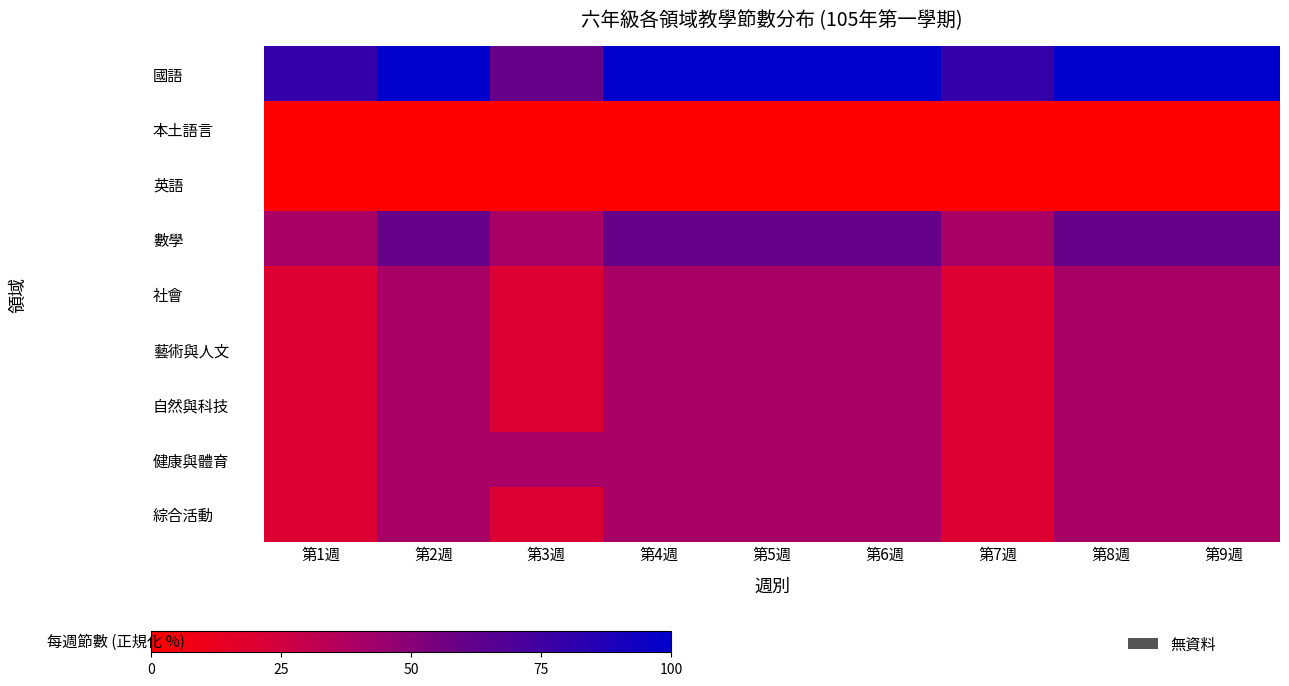

Between 第8週 and 第9週, which is larger?

第8週